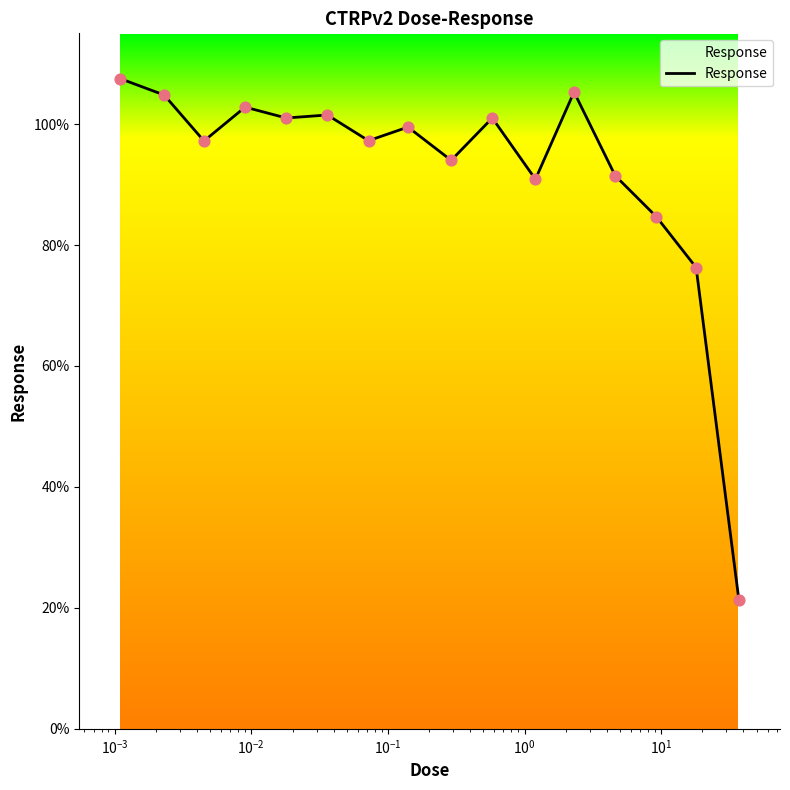

What is the smallest value displayed?

21.3